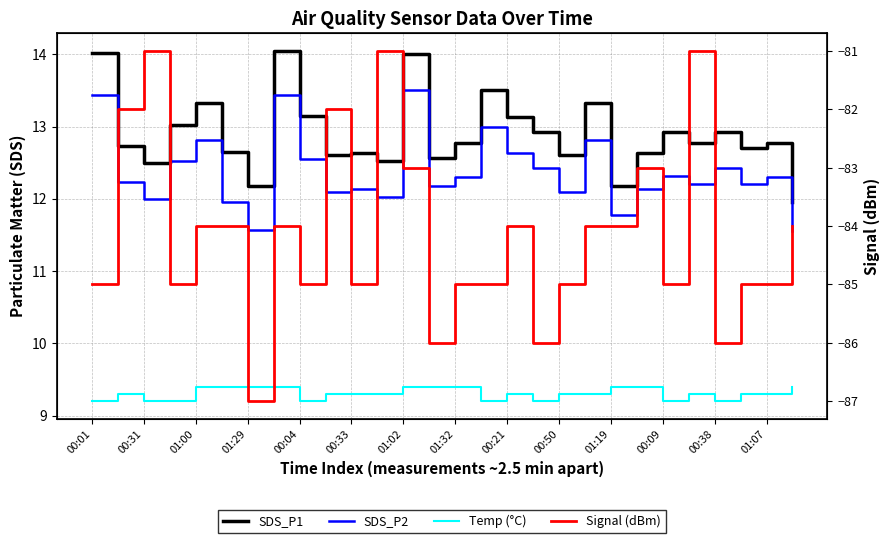

Is the value of Temp (°C) at 25 greater than the value of SDS_P2 at 00:09?

No